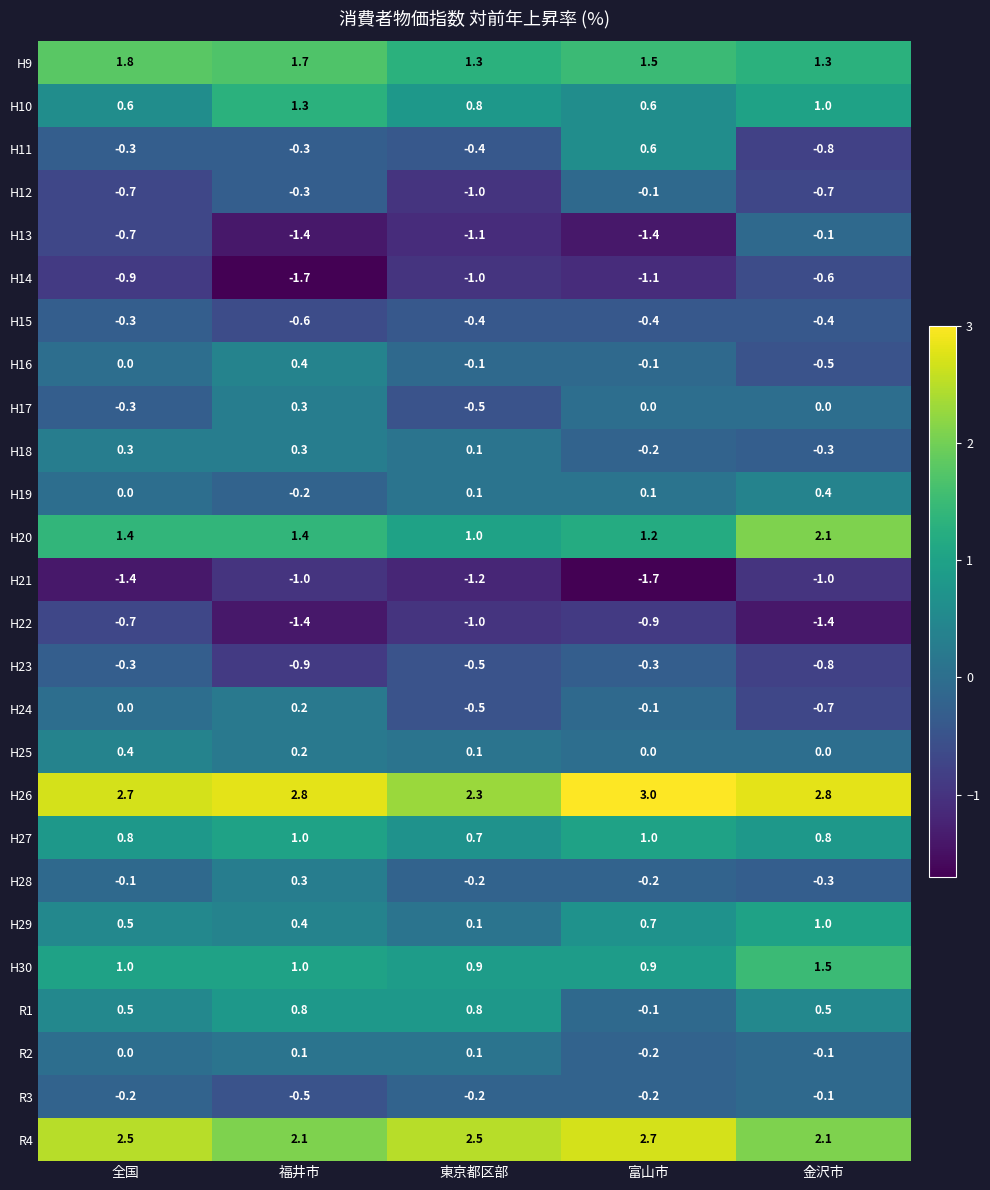

What is the difference between the H25 values at 全国 and 東京都区部?

0.3